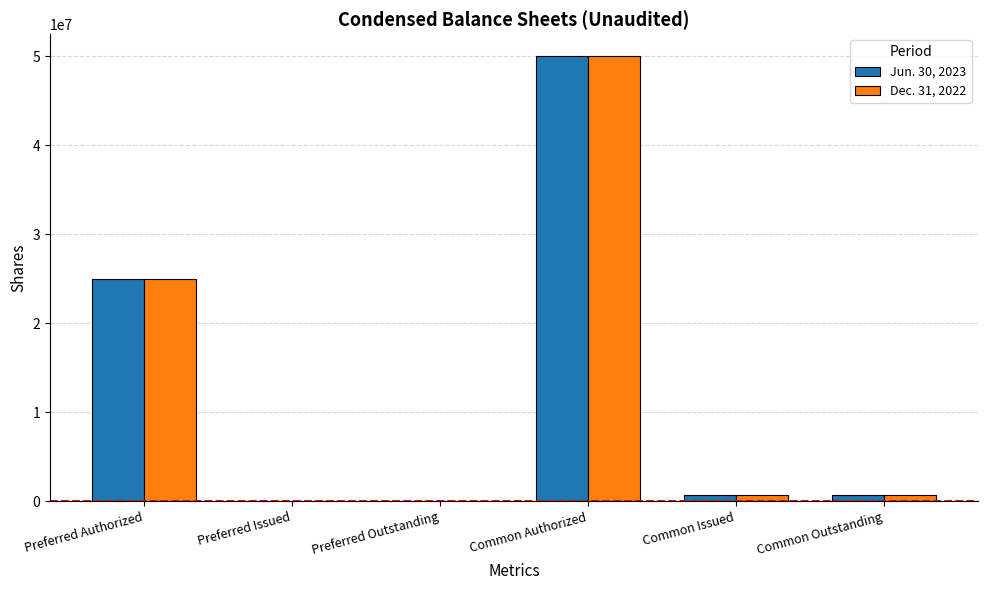

What is the maximum value shown in the chart?

50000000